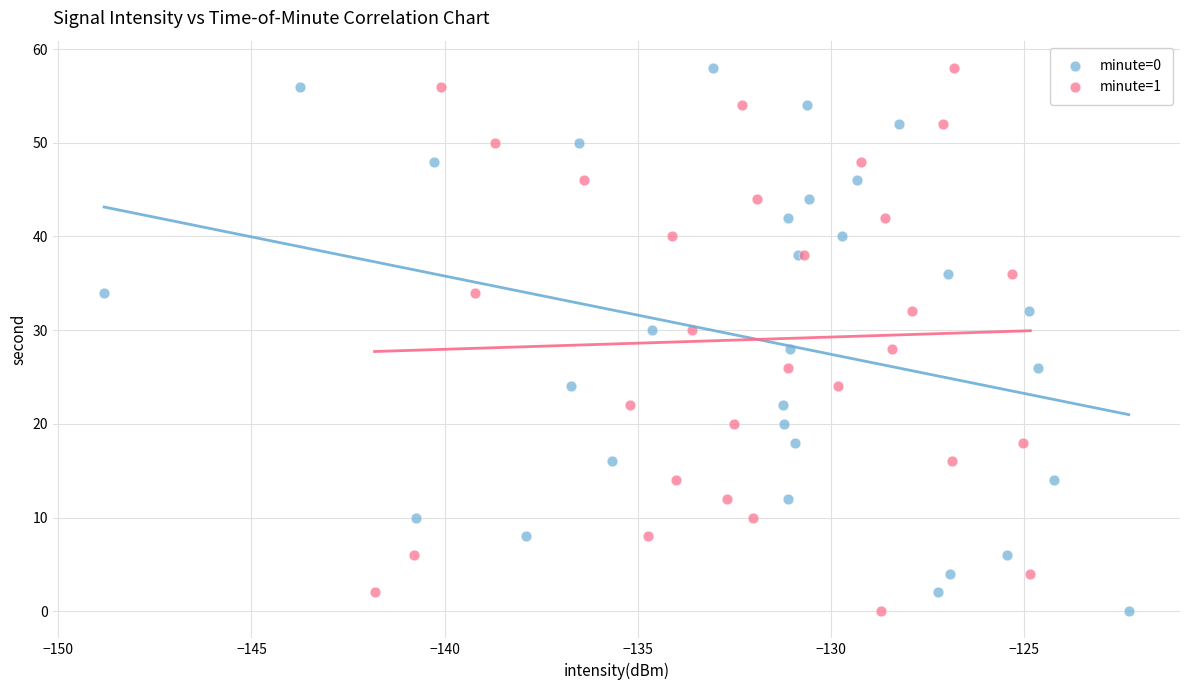

What are all the series names shown in the legend?

minute=0, minute=1